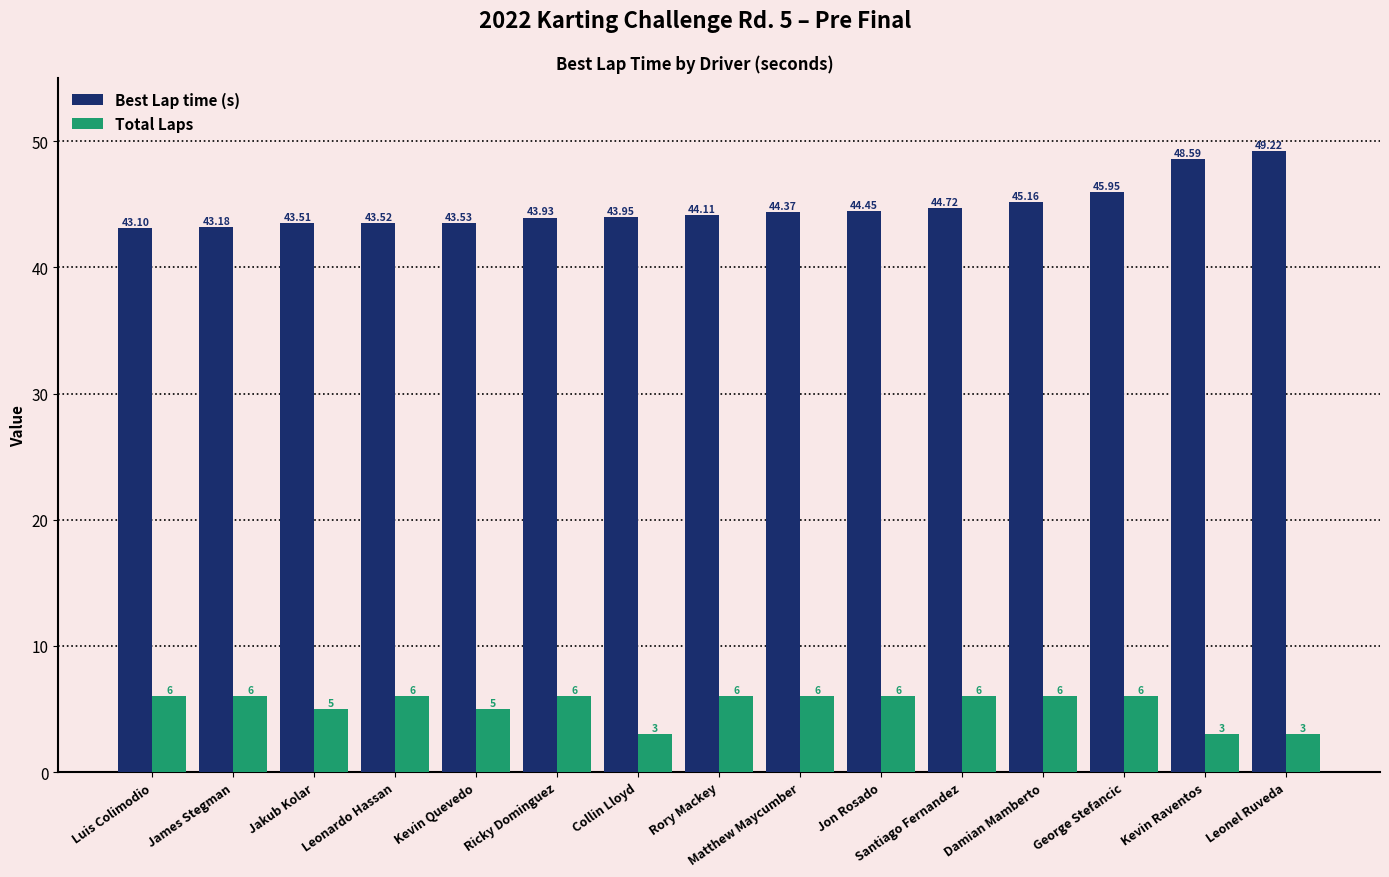

What is the difference between the Total Laps values at Ricky Dominguez and Collin Lloyd?

3.0